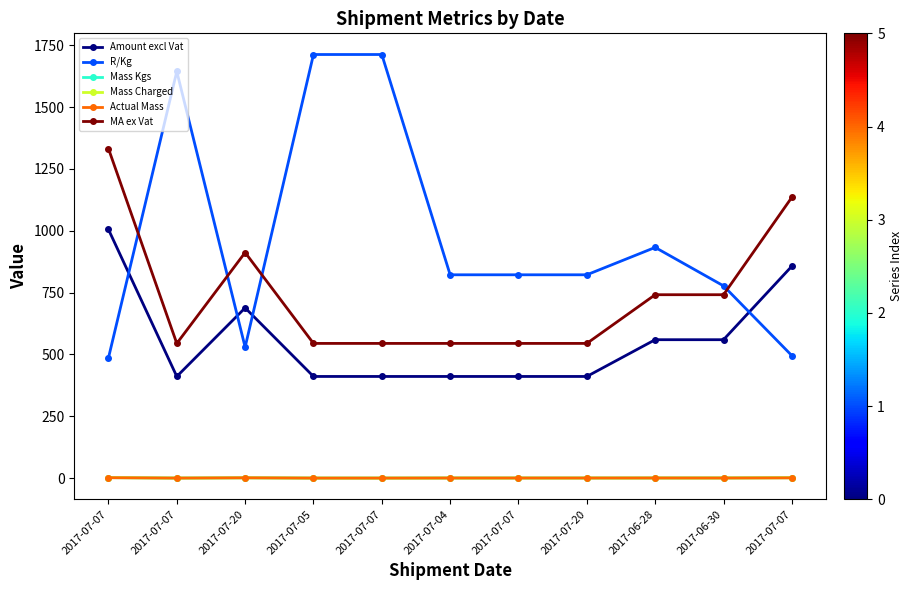

Does the chart have visible grid lines?

No